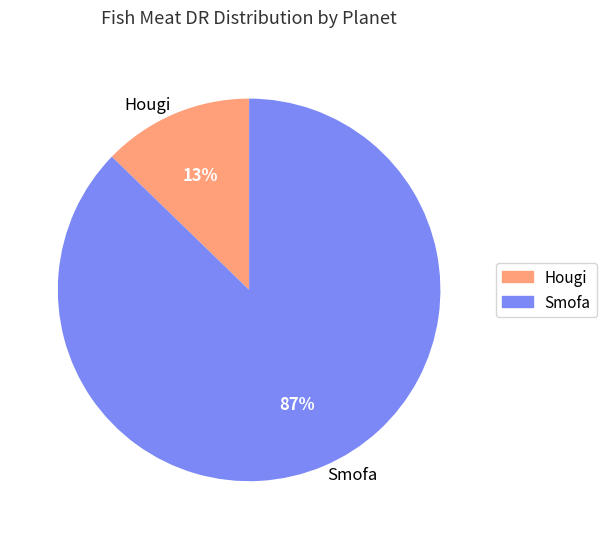

Do Hougi and Smofa together represent more than half of the pie?

Yes